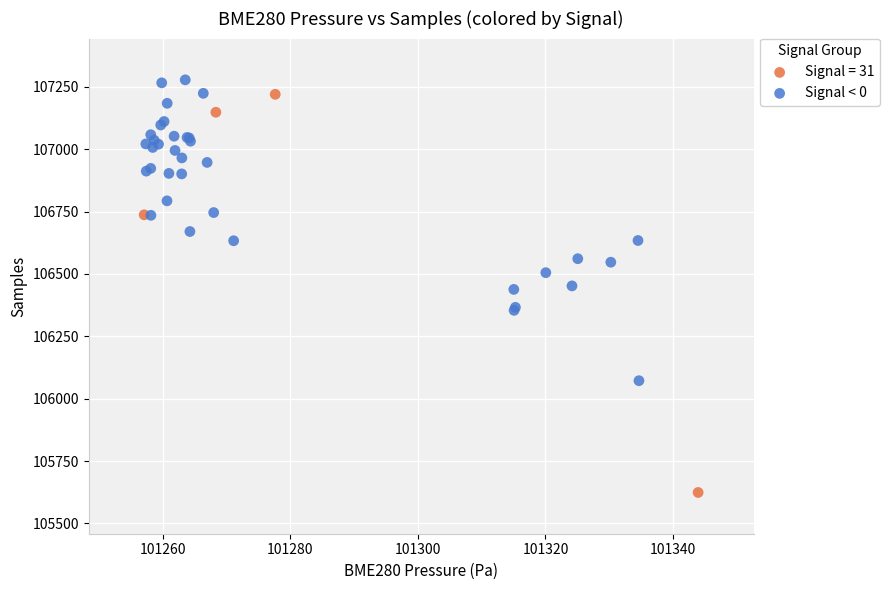

Which series has the widest spread of Y values?

Signal = 31